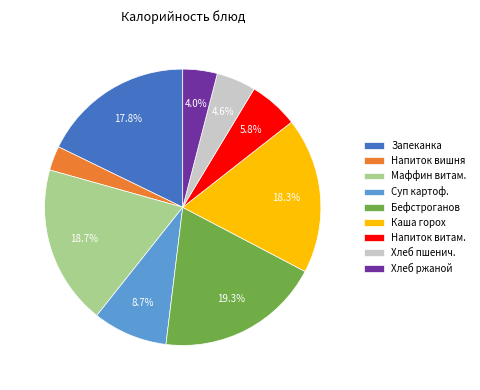

Is there any slice that represents more than half of the pie?

No